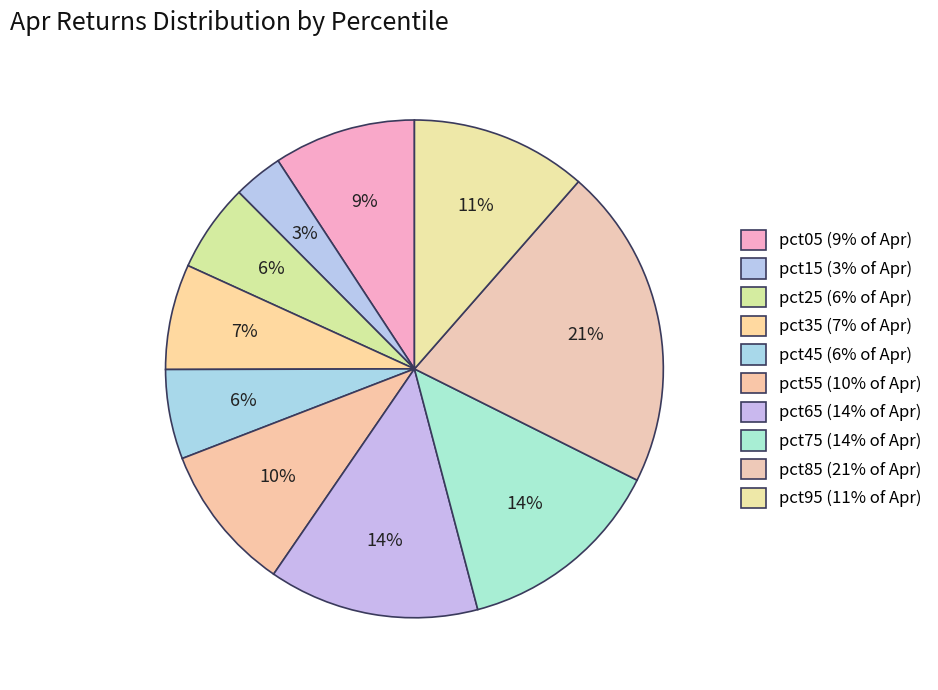

Count the number of slices in the pie.

10